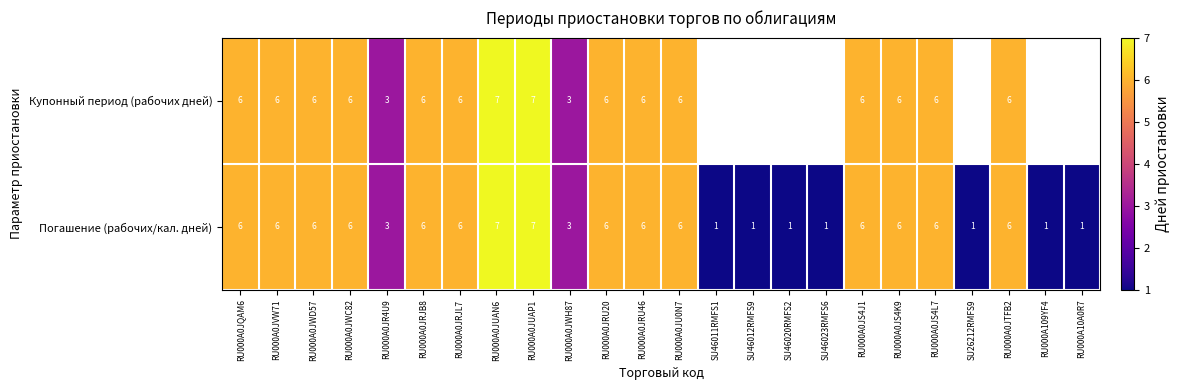

The Купонный период (рабочих дней) series shows 6 at RU000A0JRJL7. True or false?

True